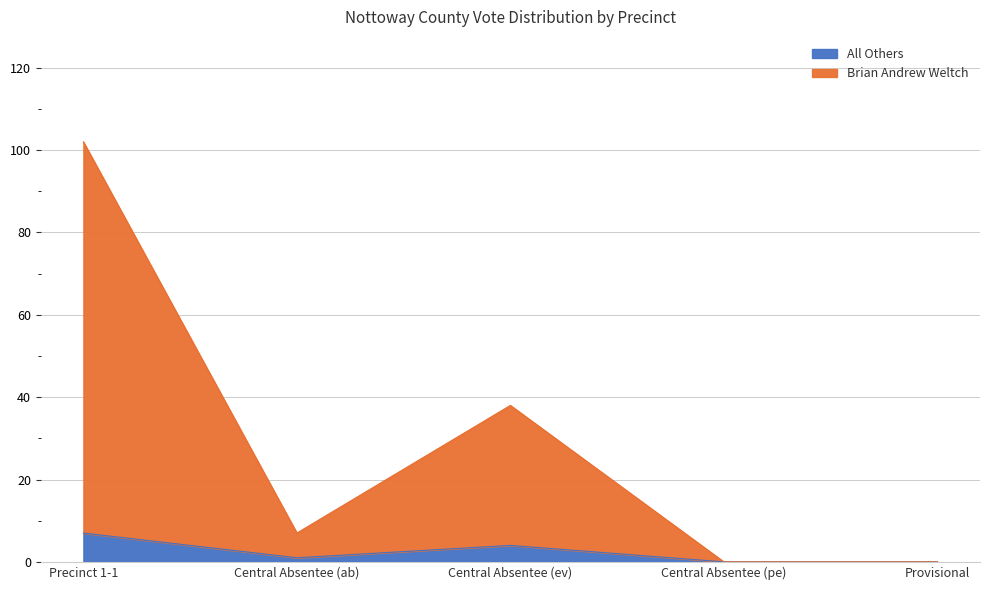

Which series changed the most between Precinct 1-1 and Central Absentee (ev)?

Brian Andrew Weltch